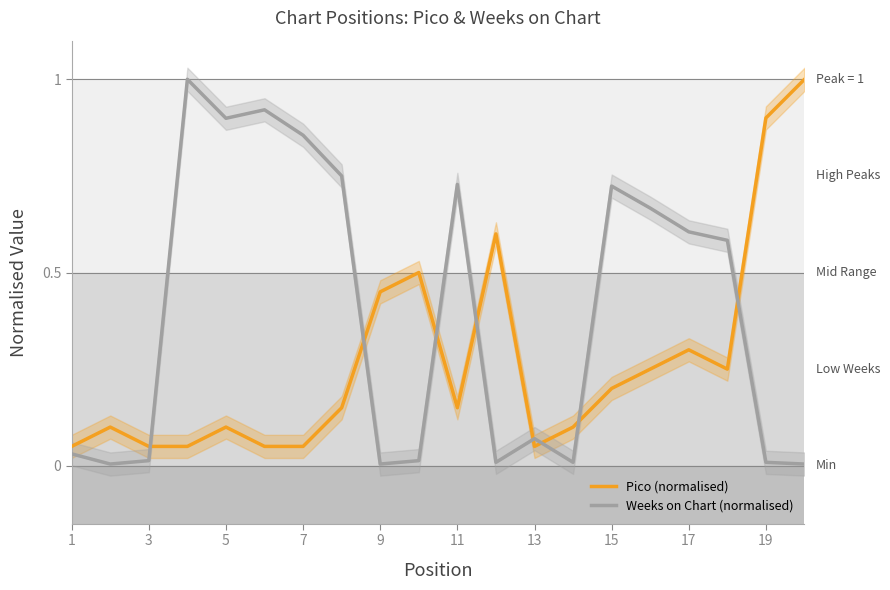

Is it true that Pico (normalised) equals 0.1 at 5?

True